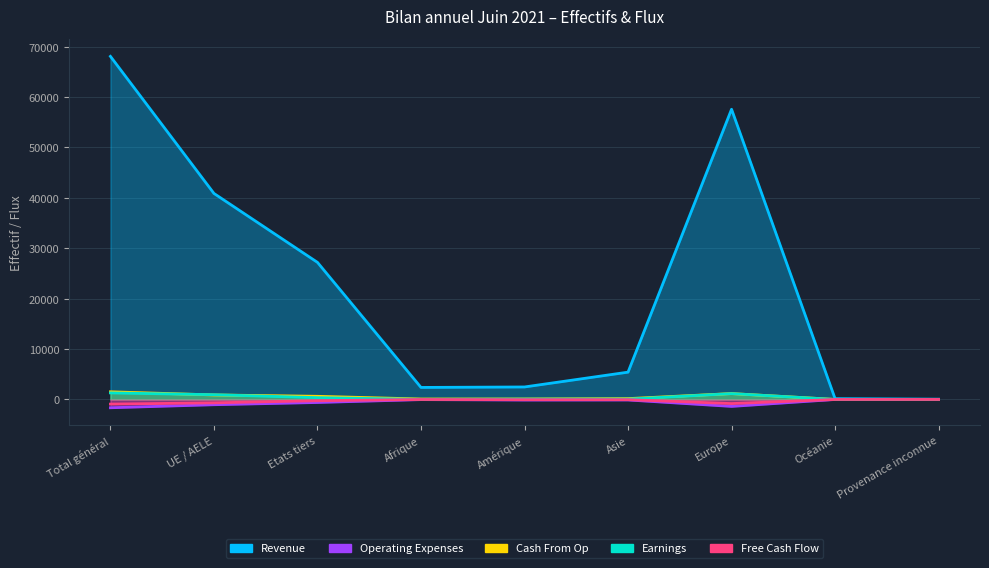

What is the approximate value of Free Cash Flow at Total général, to the nearest 10?

-920